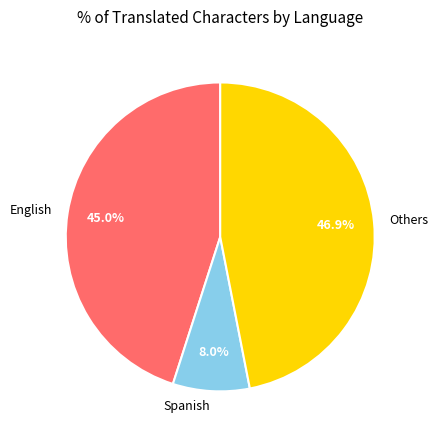

Count the number of slices in the pie.

3